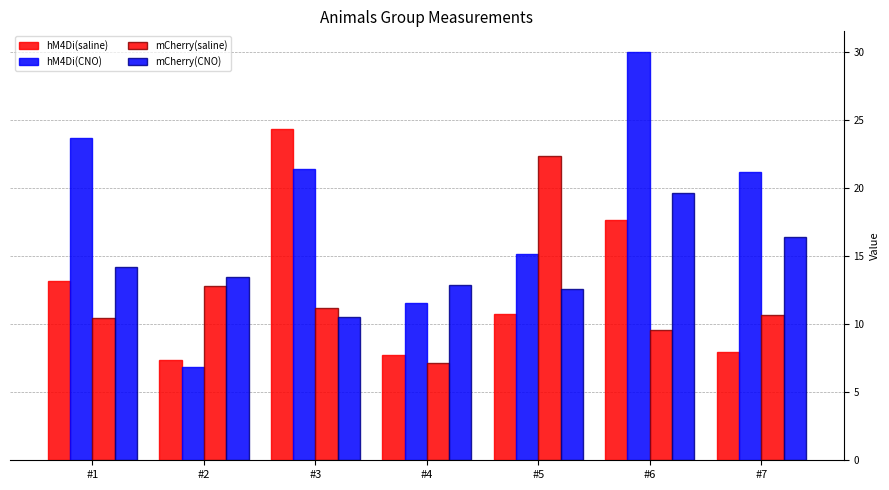

Count the number of categories in the chart.

7